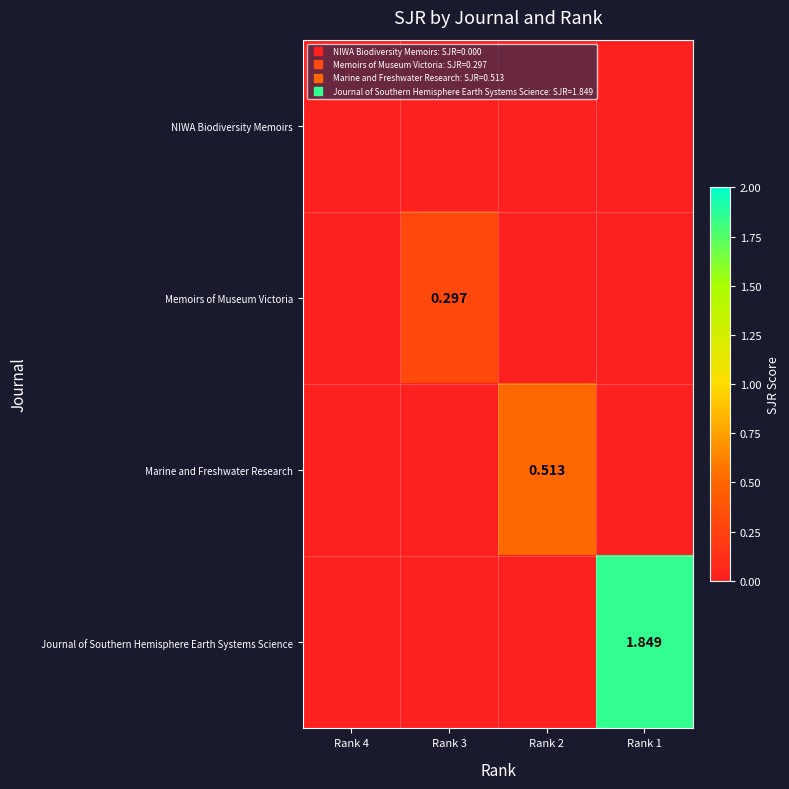

Is the value of Journal of Southern Hemisphere Earth Systems Science at Rank 3 greater than the value of Memoirs of Museum Victoria at Rank 1?

No